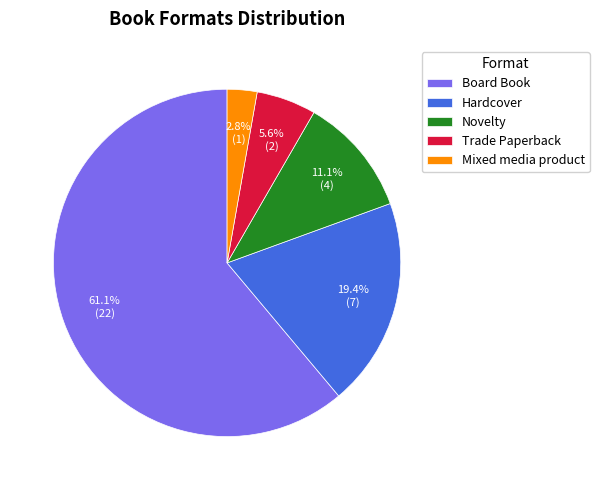

To the nearest percent, what is the difference between the largest and smallest slice percentages?

58%